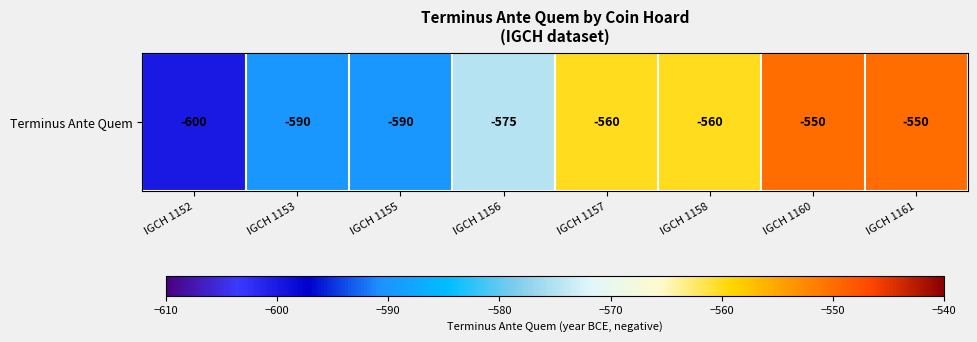

Where does the data first go above -560?

IGCH 1160